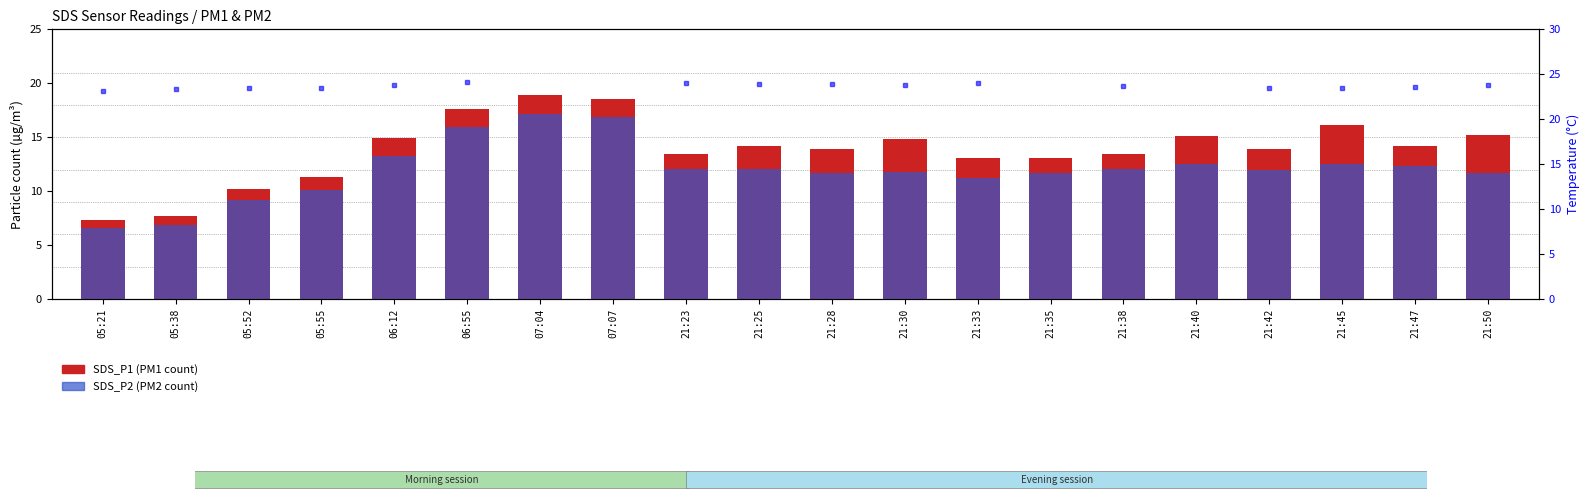

How many data points in SDS_P1 are above 14?

10